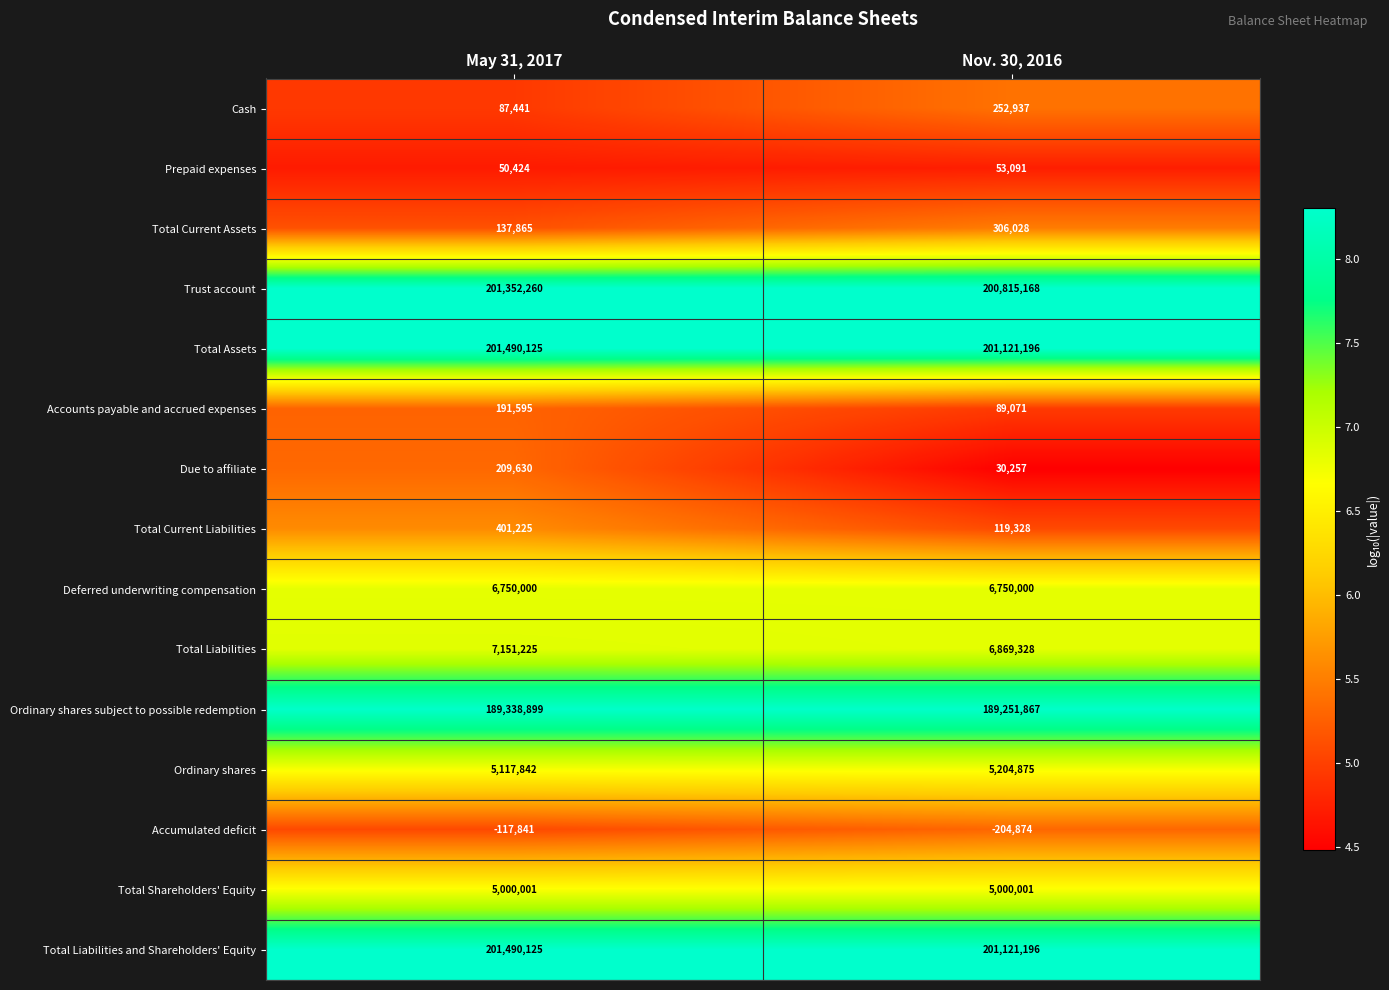

Reading left to right, what are all the values shown in this chart?

Cash: May 31, 2017=87441	Nov. 30, 2016=252937
Prepaid expenses: May 31, 2017=50424	Nov. 30, 2016=53091
Total Current Assets: May 31, 2017=137865	Nov. 30, 2016=306028
Trust account: May 31, 2017=201352260	Nov. 30, 2016=200815168
Total Assets: May 31, 2017=201490125	Nov. 30, 2016=201121196
Accounts payable and accrued expenses: May 31, 2017=191595	Nov. 30, 2016=89071
Due to affiliate: May 31, 2017=209630	Nov. 30, 2016=30257
Total Current Liabilities: May 31, 2017=401225	Nov. 30, 2016=119328
Deferred underwriting compensation: May 31, 2017=6750000	Nov. 30, 2016=6750000
Total Liabilities: May 31, 2017=7151225	Nov. 30, 2016=6869328
Ordinary shares subject to possible redemption: May 31, 2017=189338899	Nov. 30, 2016=189251867
Ordinary shares: May 31, 2017=5117842	Nov. 30, 2016=5204875
Accumulated deficit: May 31, 2017=-117841	Nov. 30, 2016=-204874
Total Shareholders' Equity: May 31, 2017=5000001	Nov. 30, 2016=5000001
Total Liabilities and Shareholders' Equity: May 31, 2017=201490125	Nov. 30, 2016=201121196